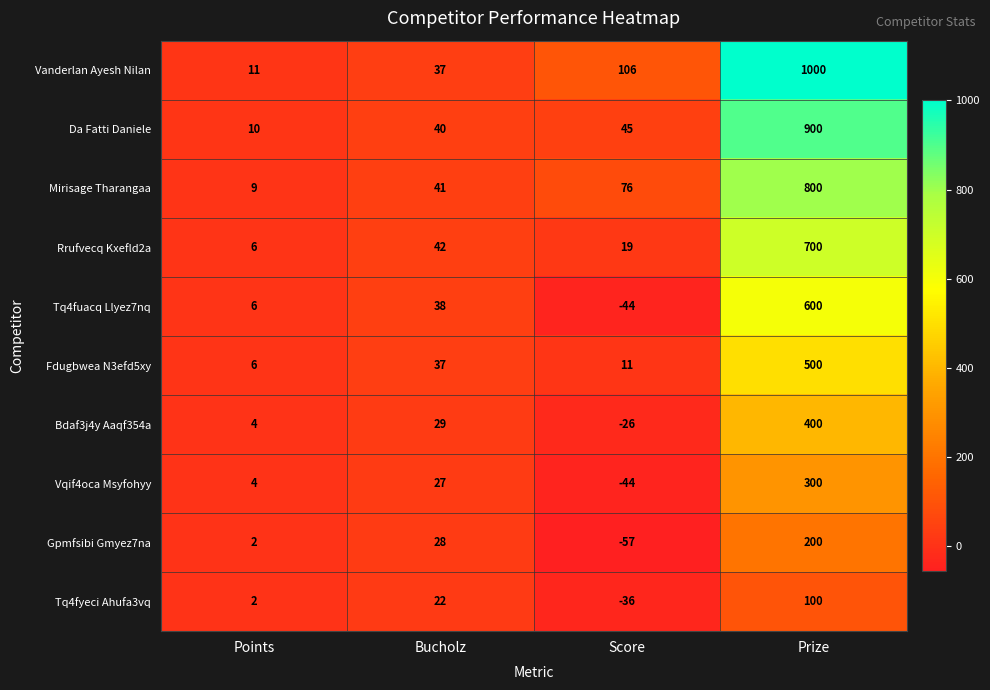

Which series has the largest total across all categories?

Vanderlan Ayesh Nilan